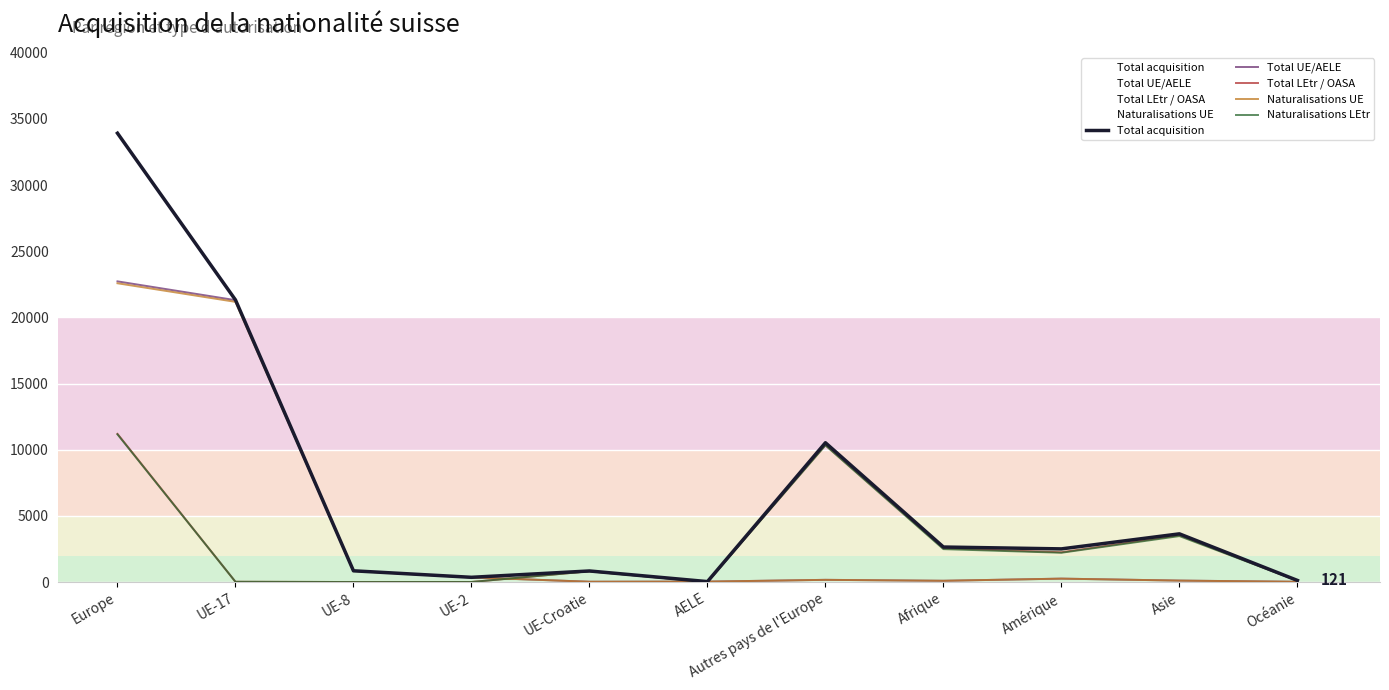

What position from the left is UE-8?

3